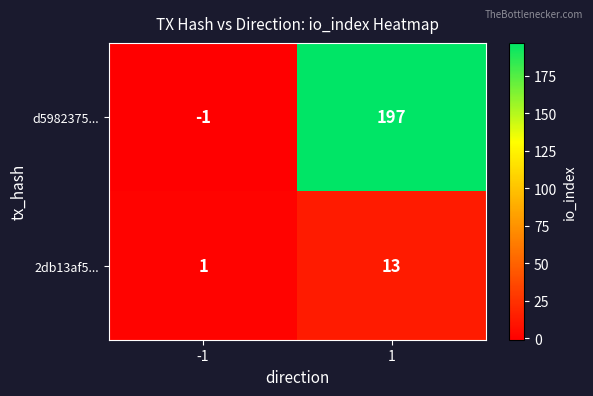

Reading left to right, transcribe all the data shown in this chart.

d5982375...: -1	197
2db13af5...: 1	13